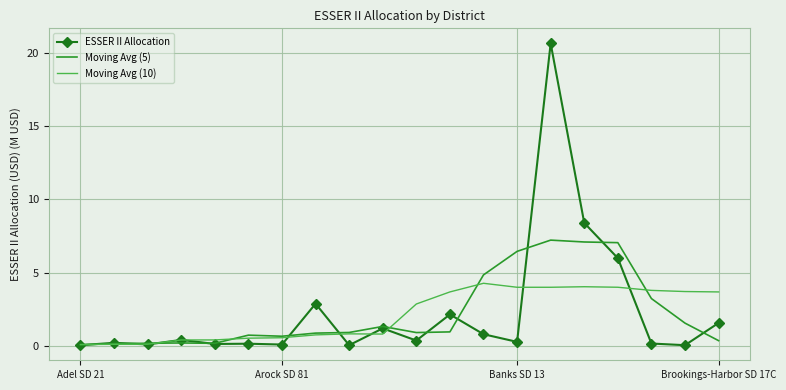

Which series has the largest range (max minus min)?

ESSER II Allocation